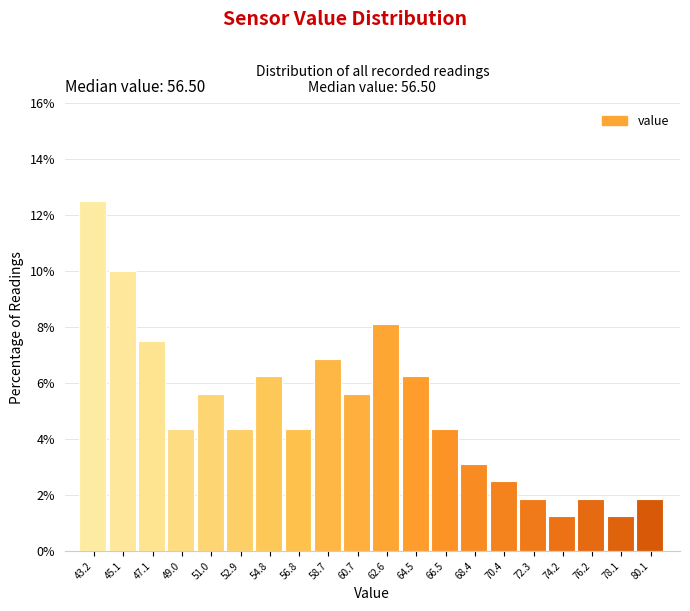

What is the label of the 8th bar from the right?

66.5